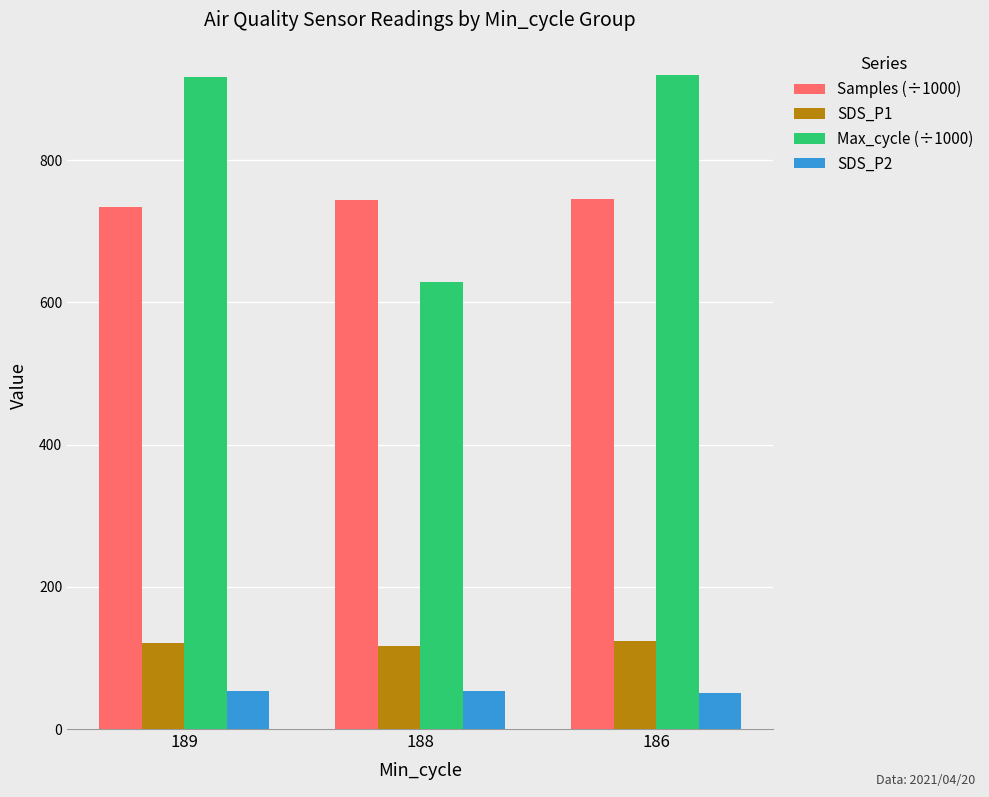

At how many categories does at least one series exceed 701?

3